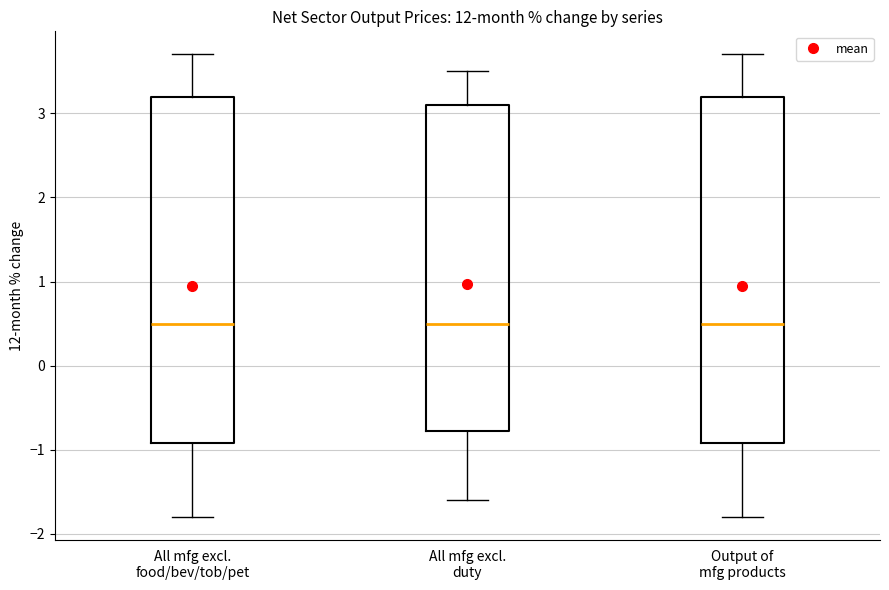

Where does the upper whisker of the box for Output of mfg products end on the y-axis? The values are not printed on the chart, so give them approximately, as read against the axis.

3.7